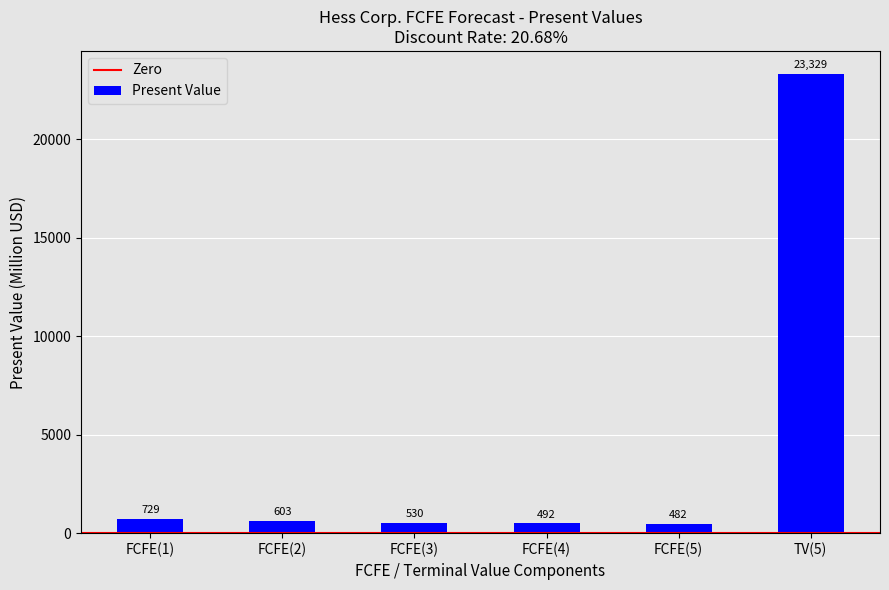

The value at FCFE(5) is 482. True or false?

True